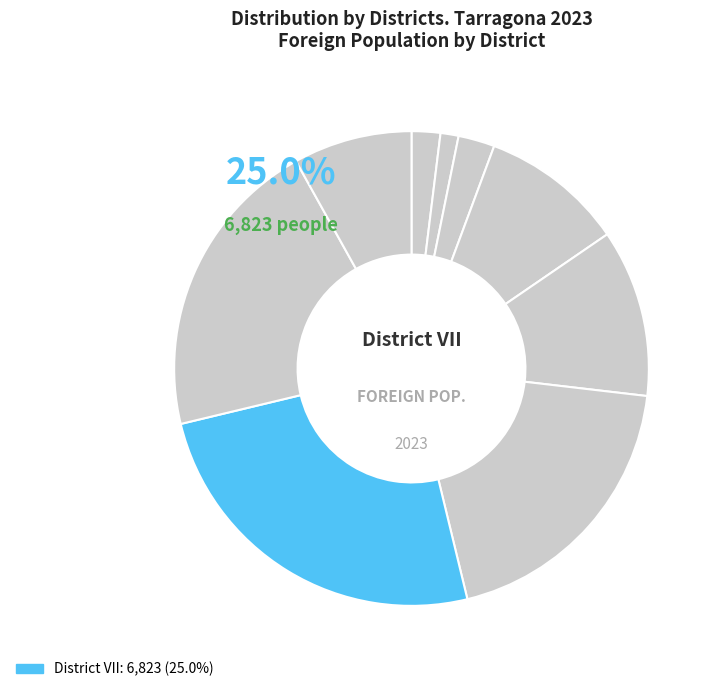

To the nearest percent, what portion does District VI represent?

19%